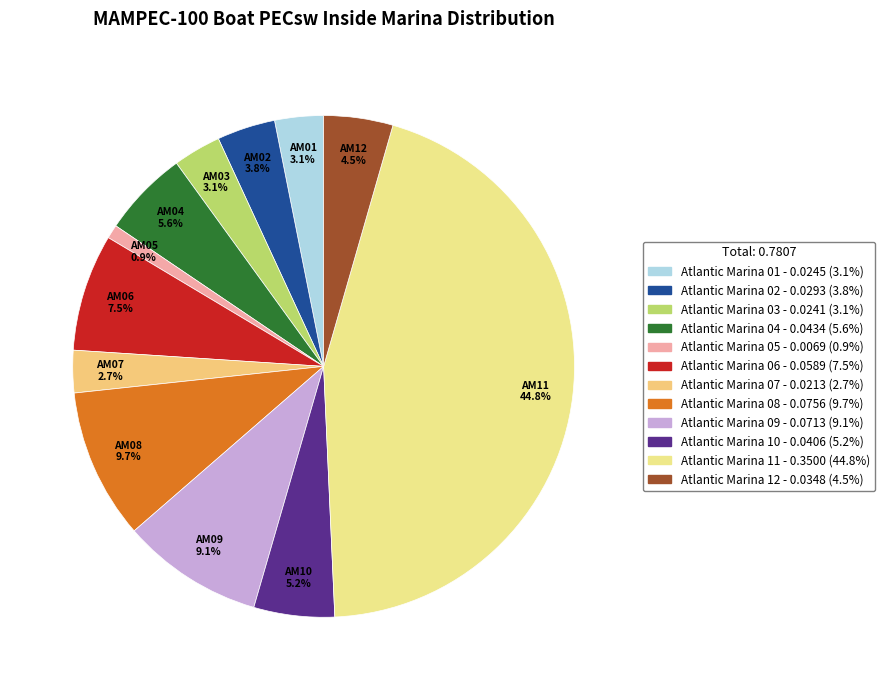

Is Atlantic Marina 09 the majority of the pie?

No